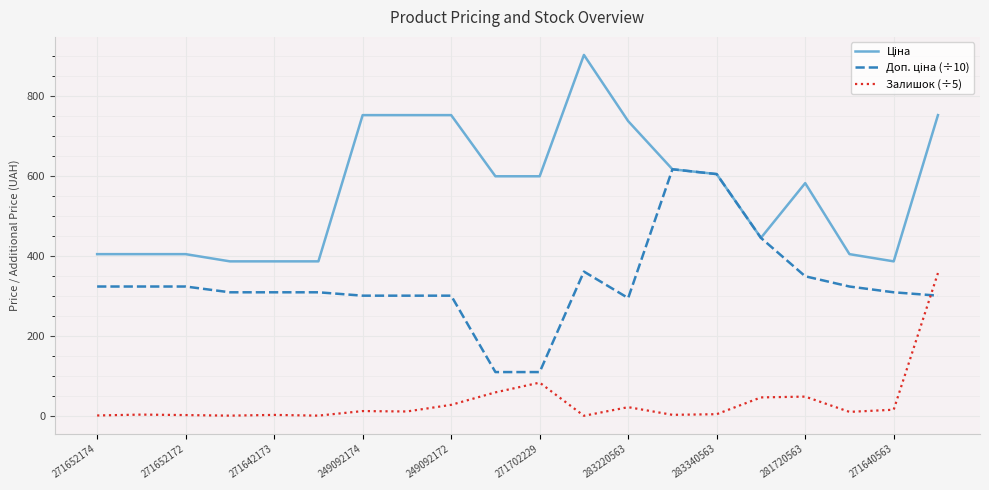

The value of Залишок (÷5) at 283340563 is 6.4. True or false?

False